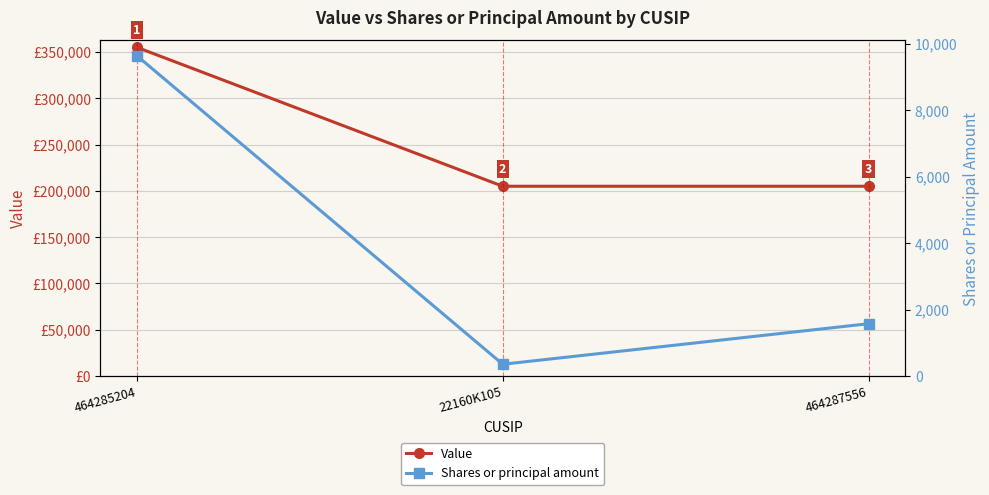

Is the value of Value at 464285204 greater than the value of Shares or principal amount at 22160K105?

Yes